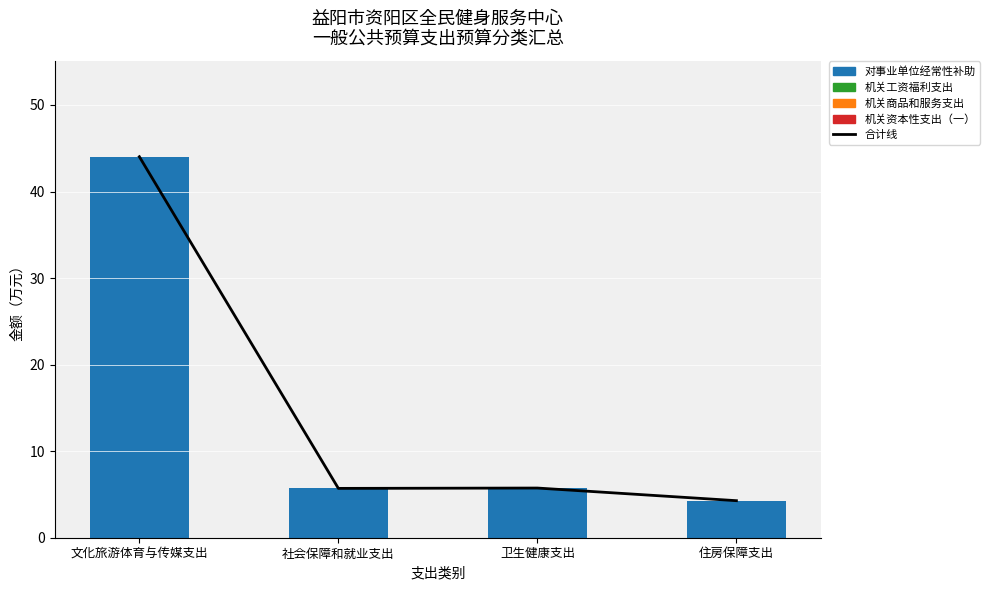

Does the chart contain any negative values?

No